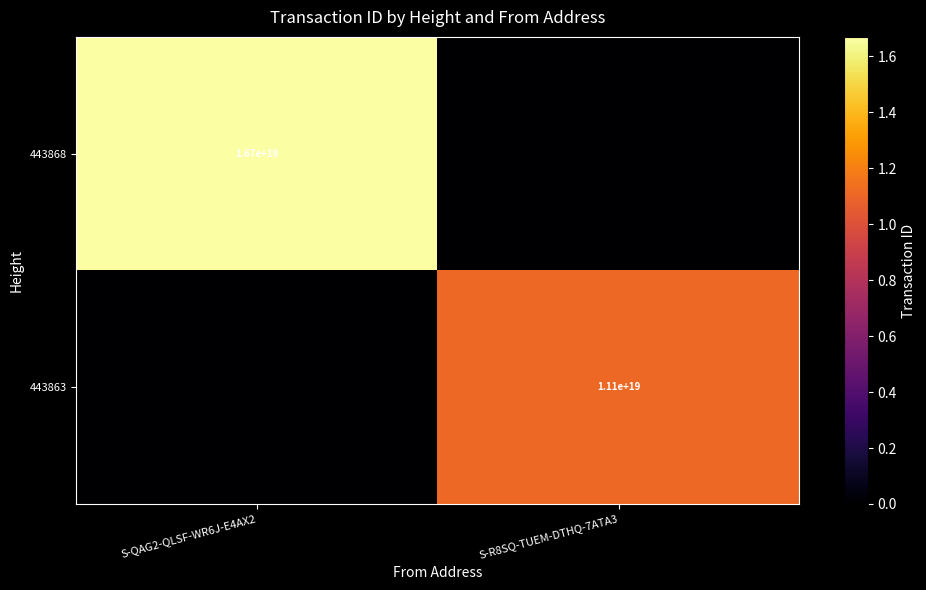

The value of 443868 at S-QAG2-QLSF-WR6J-E4AX2 is 22986485366334291968. True or false?

False